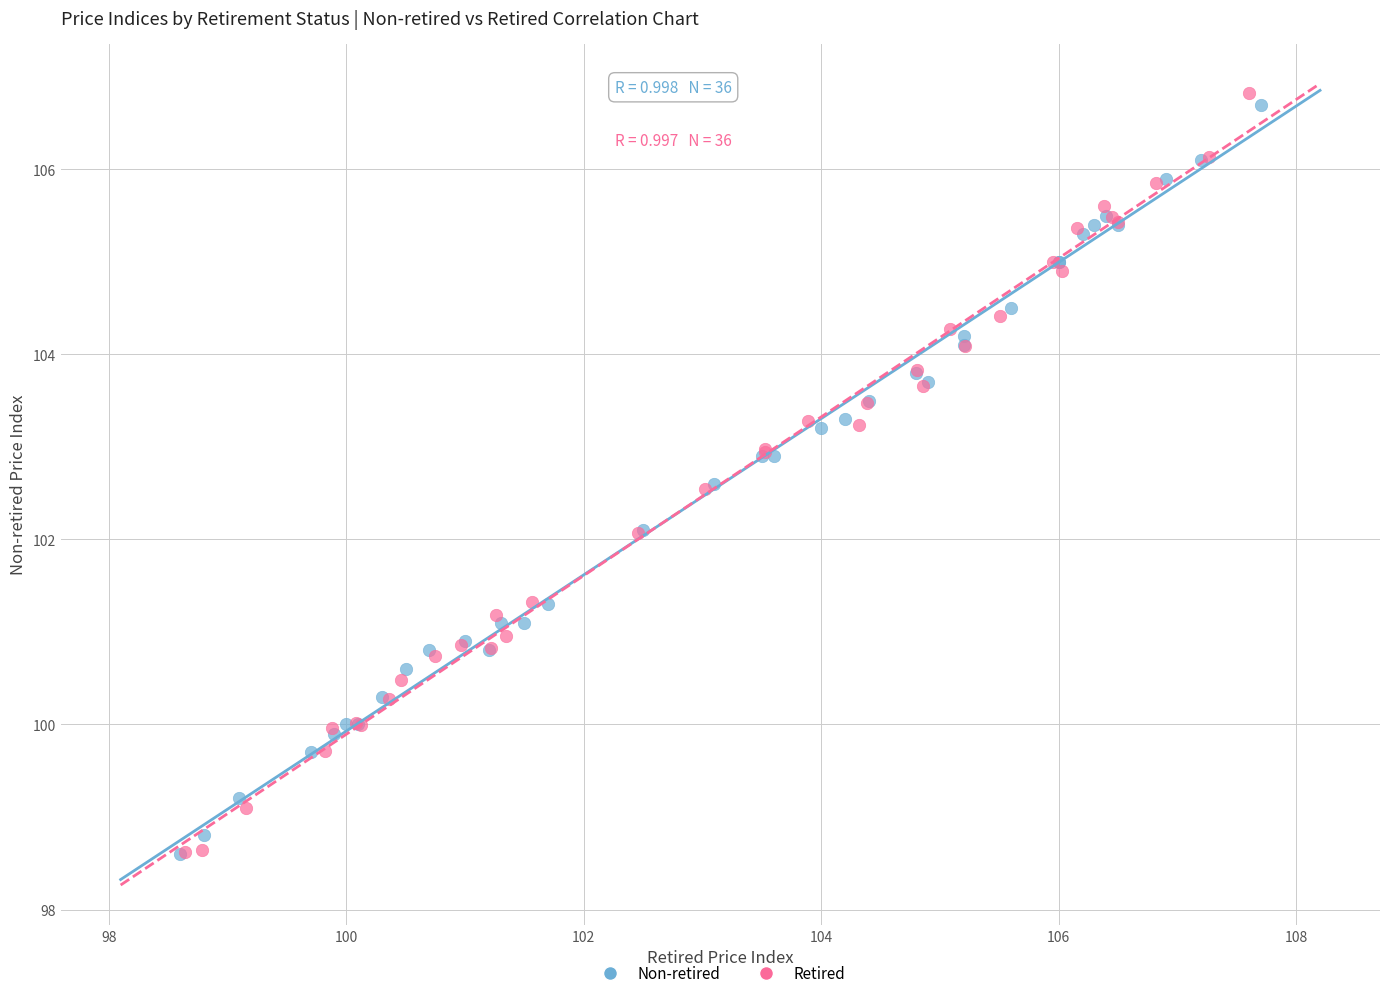

Which series has the widest spread of Y values?

Retired